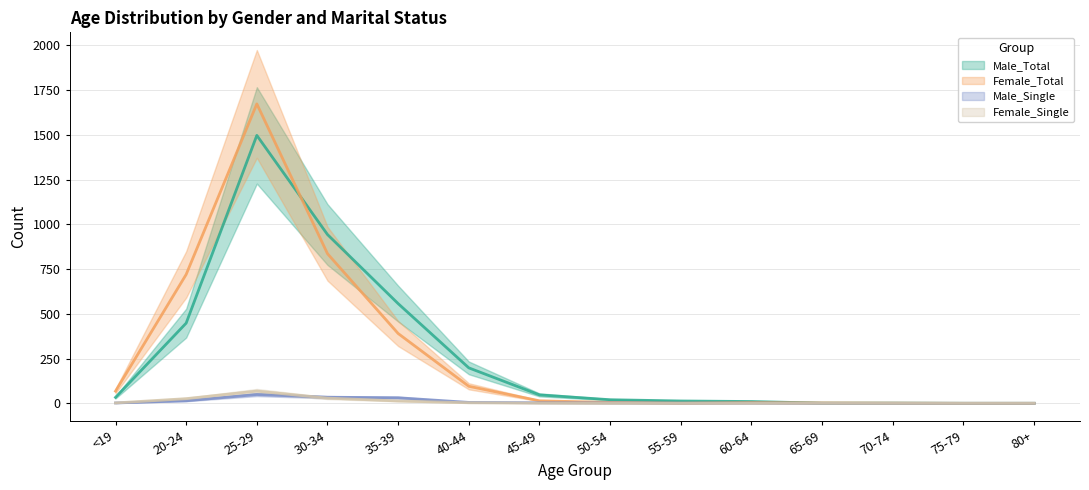

At how many categories does at least one series exceed 1540?

1